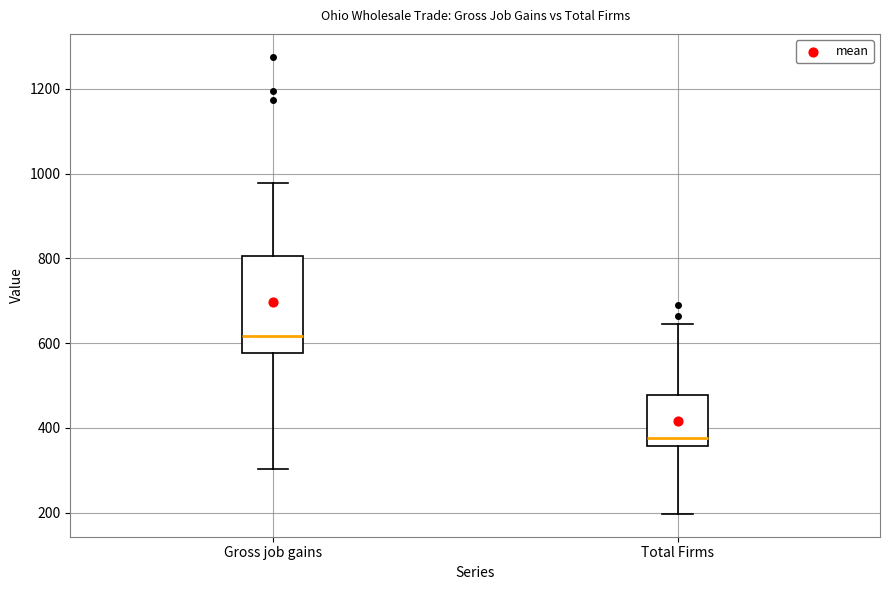

Which box is the tallest, from its lower edge to its upper edge?

Gross job gains